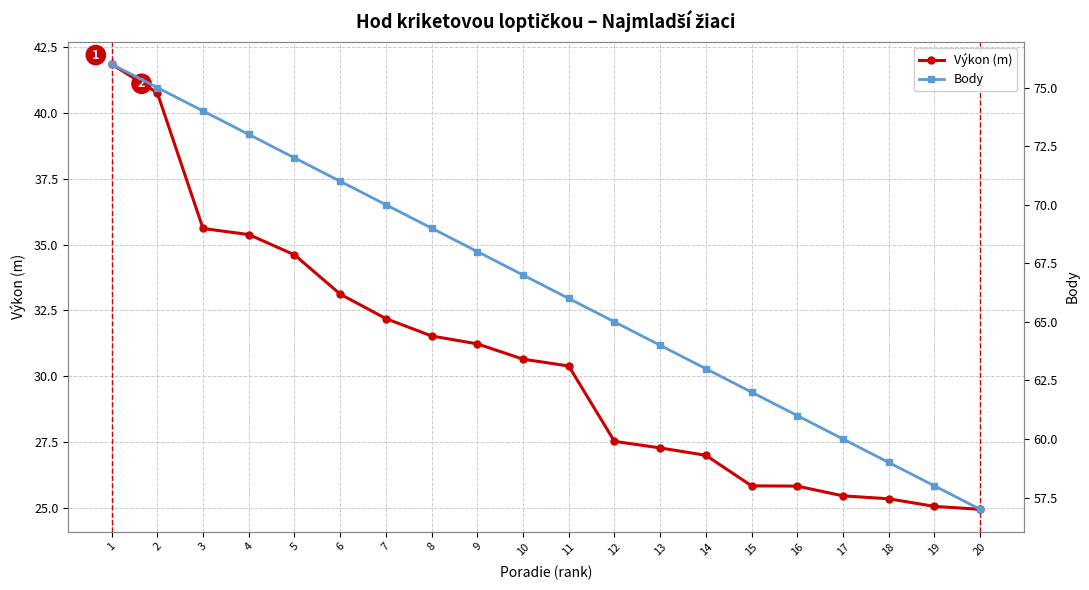

True or false: Výkon (m) has a value of 17.1 at 13.

False